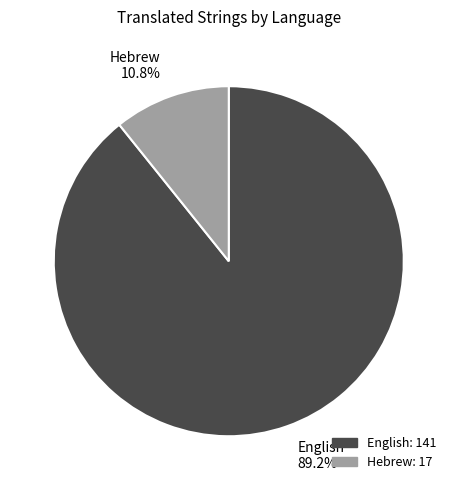

The English slice represents 89% of the pie. True or false?

True